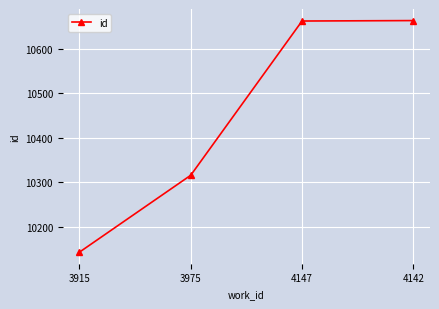

At which label is the value closest to 10403?

3975